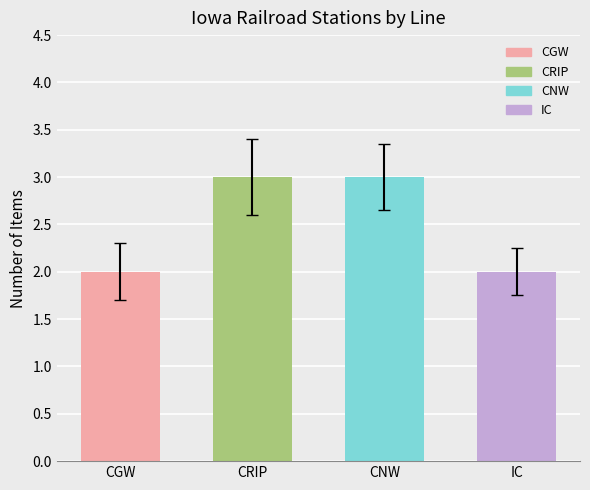

What is the greatest value displayed?

3